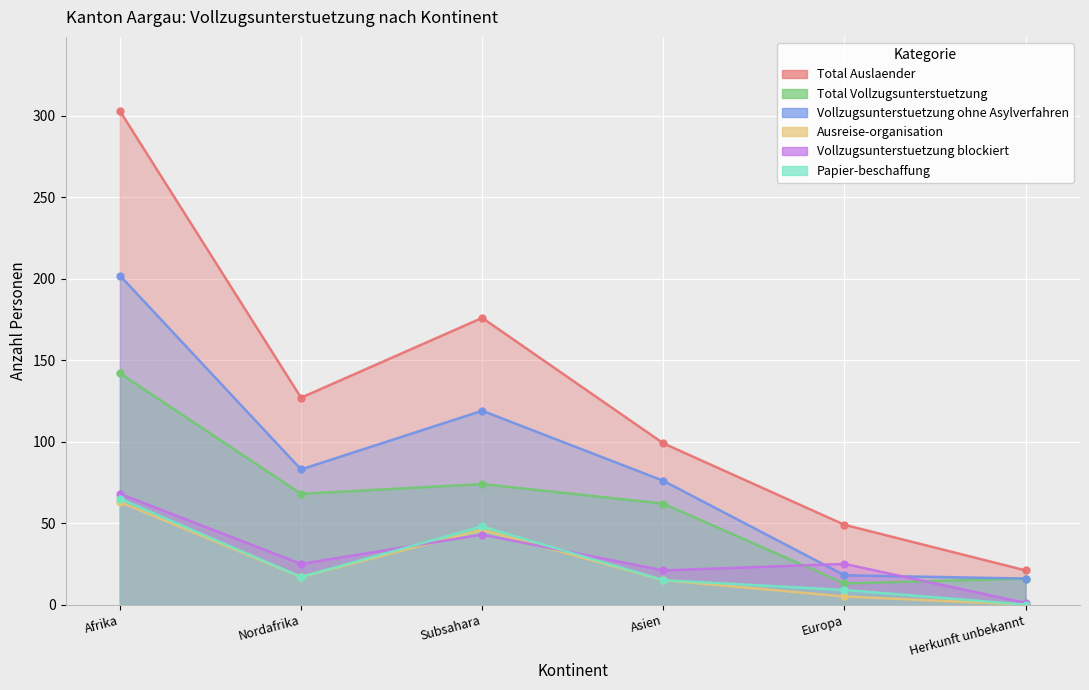

At which category does Vollzugsunterstuetzung ohne Asylverfahren reach its first local peak?

Subsahara